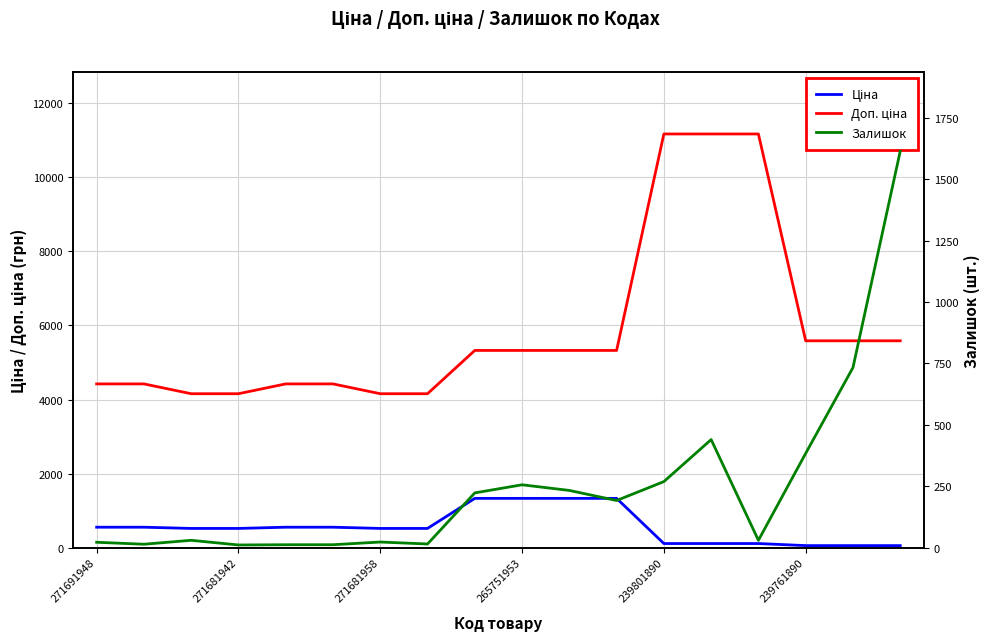

What is the spread (max minus min) of values at 10?

5091.9